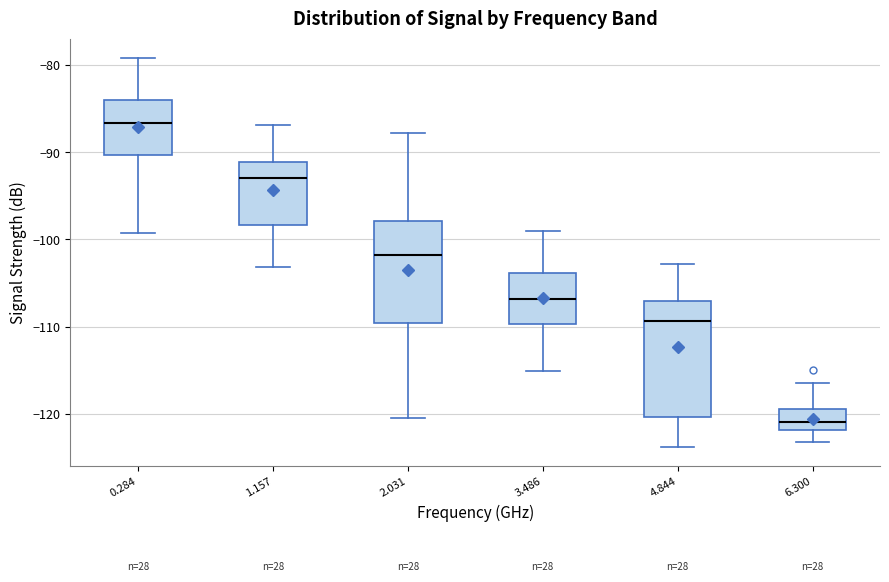

Which box's median line is the highest?

0.284